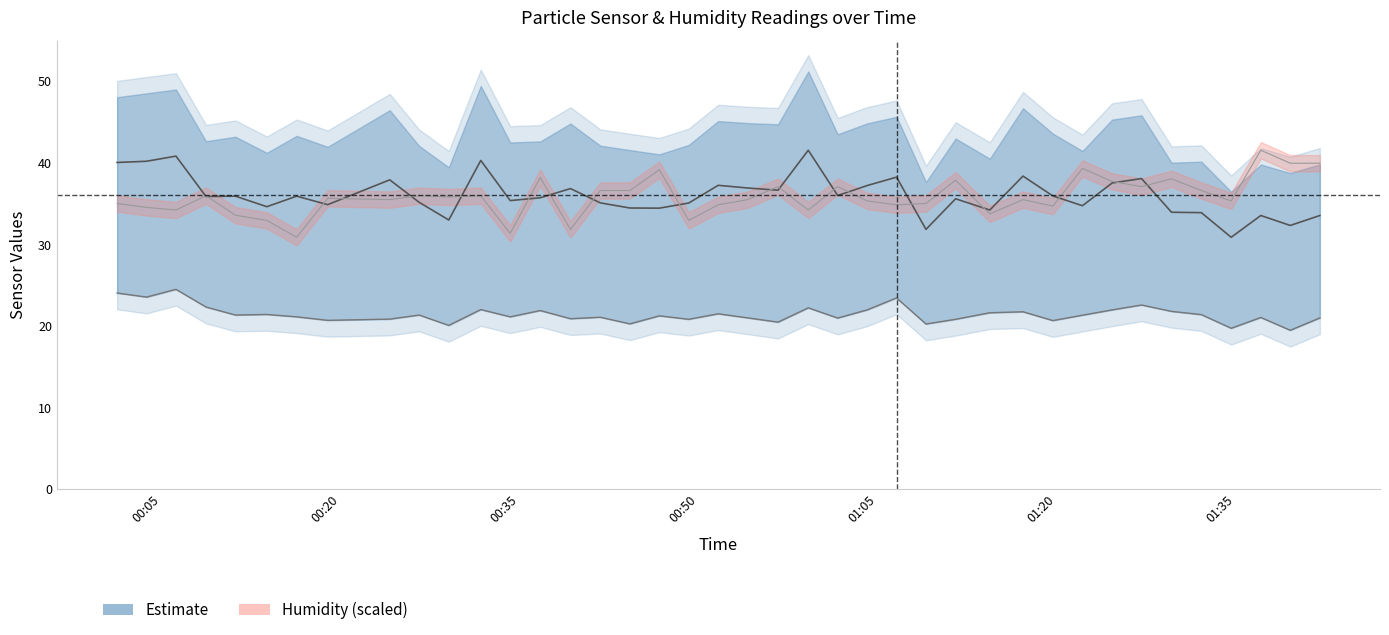

What is the minimum value shown in the chart?

19.5